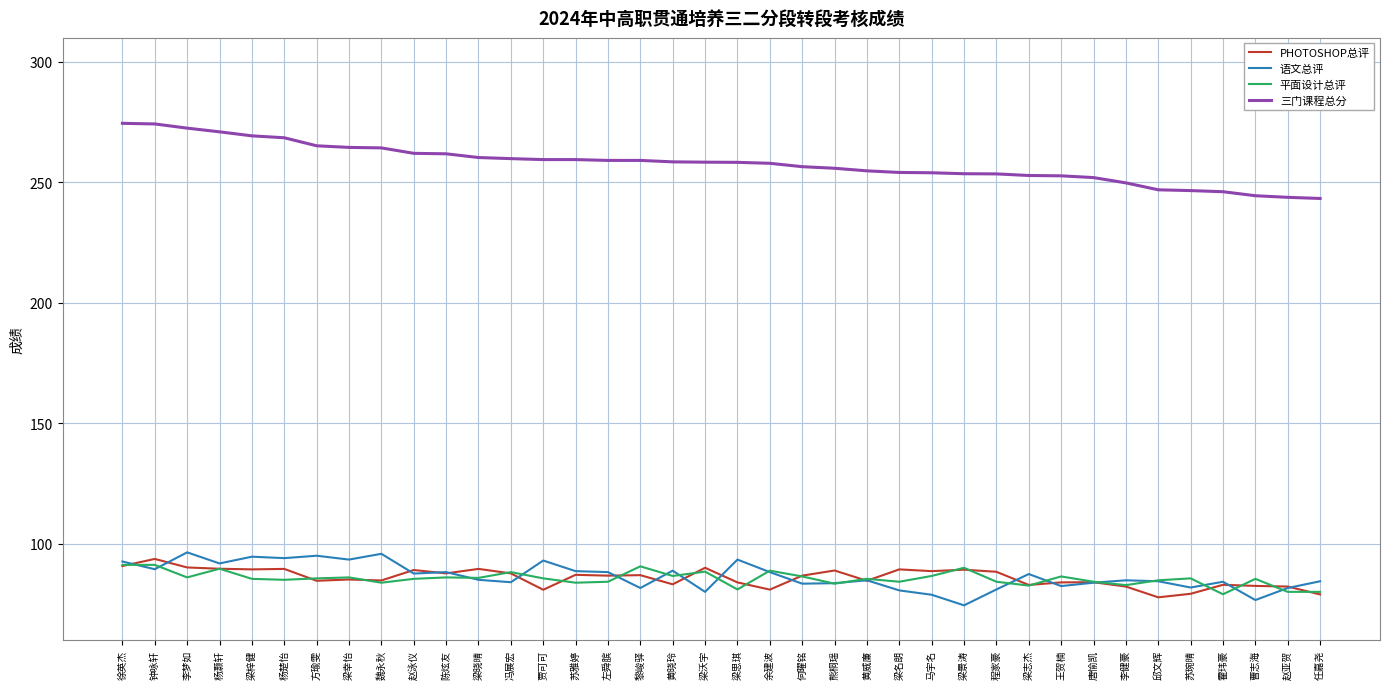

At how many categories does at least one series exceed 157?

38